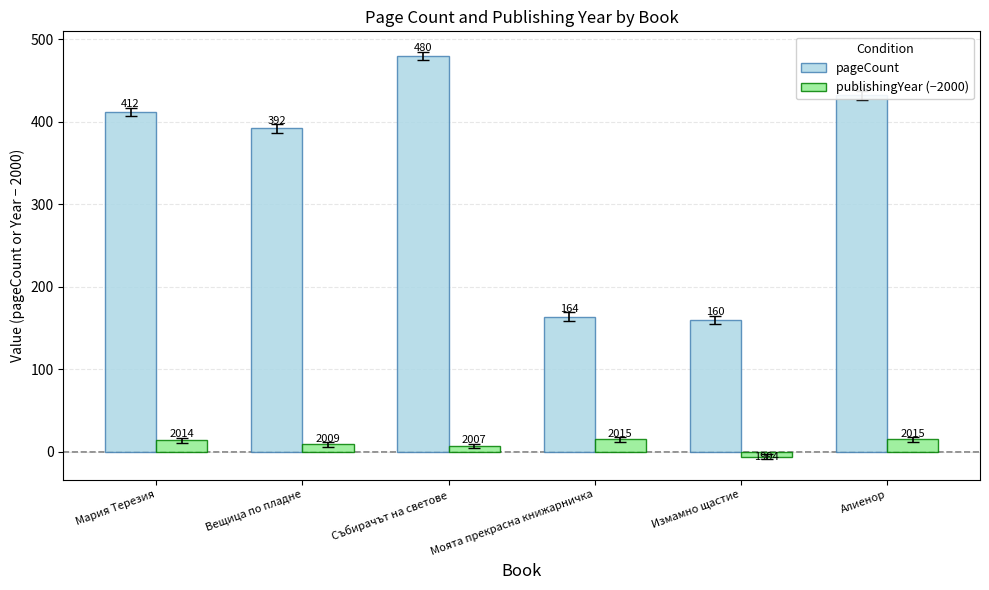

Reading left to right, list all the values displayed in this chart.

pageCount: 412	392	480	164	160	432
publishingYear (−2000): 14	9	7	15	-6	15